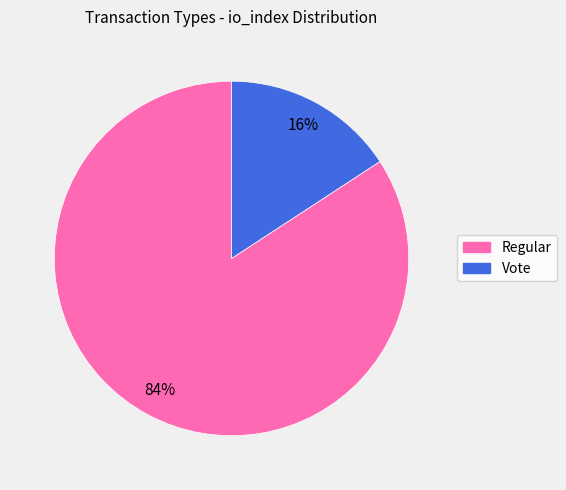

What is the smallest slice in the pie chart?

Vote